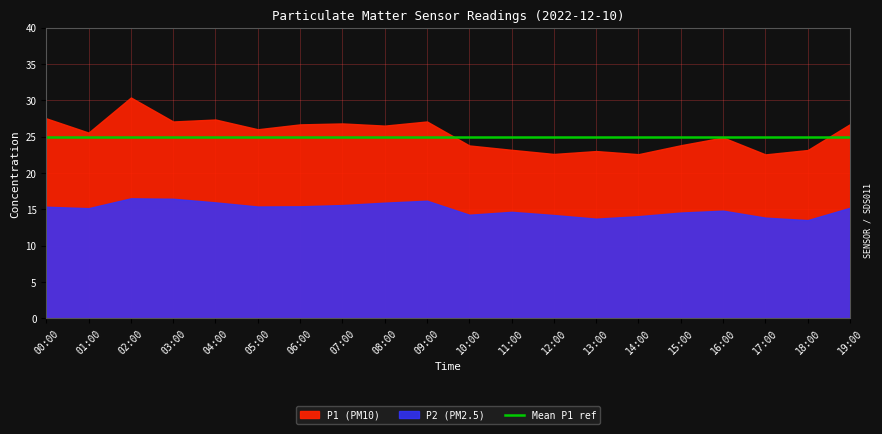

Count the number of data series in this chart.

2